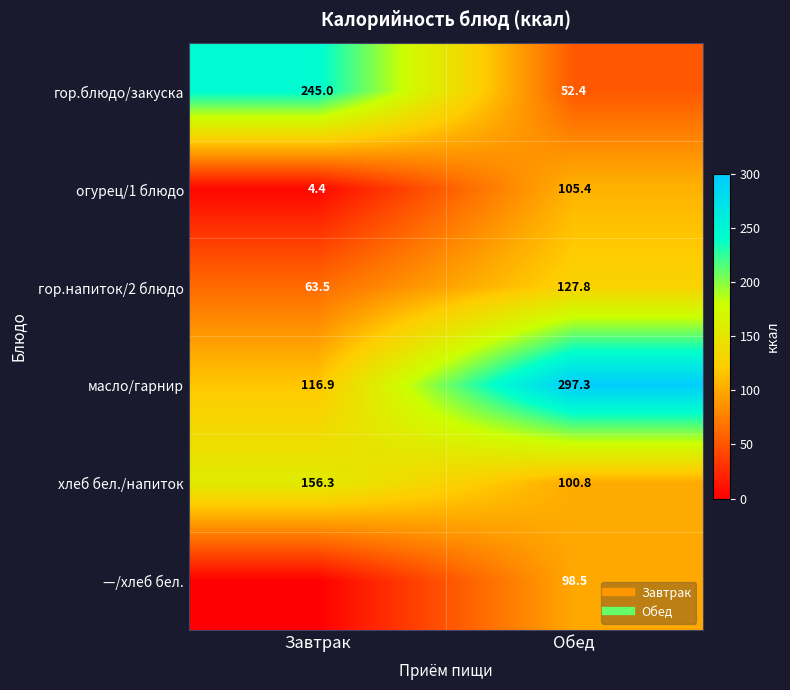

How many values in the масло/гарнир series are below 297?

1